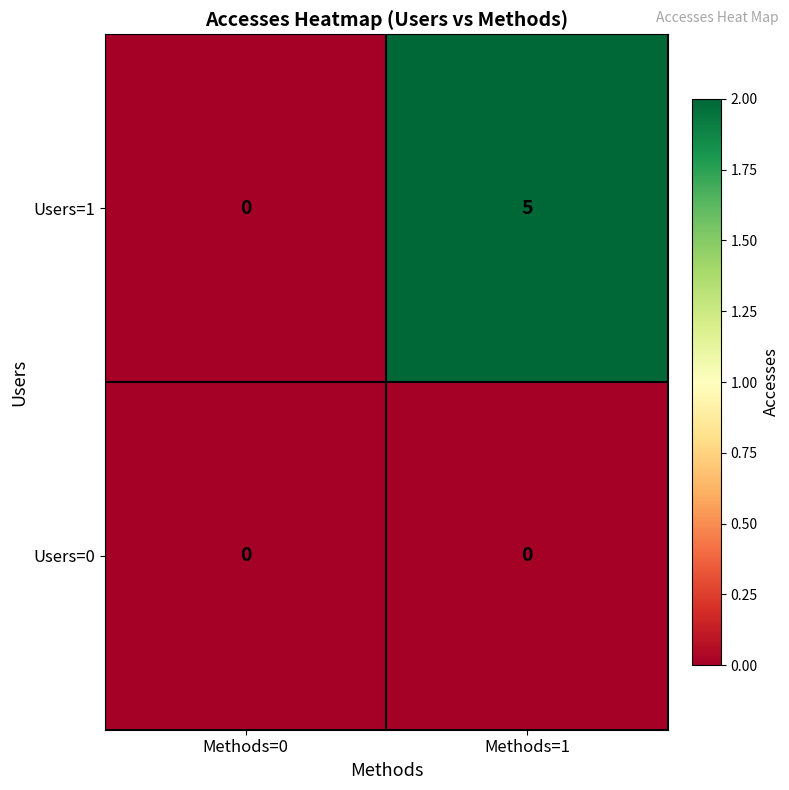

List the labels in order of Users=1 value, smallest first.

Methods=0, Methods=1